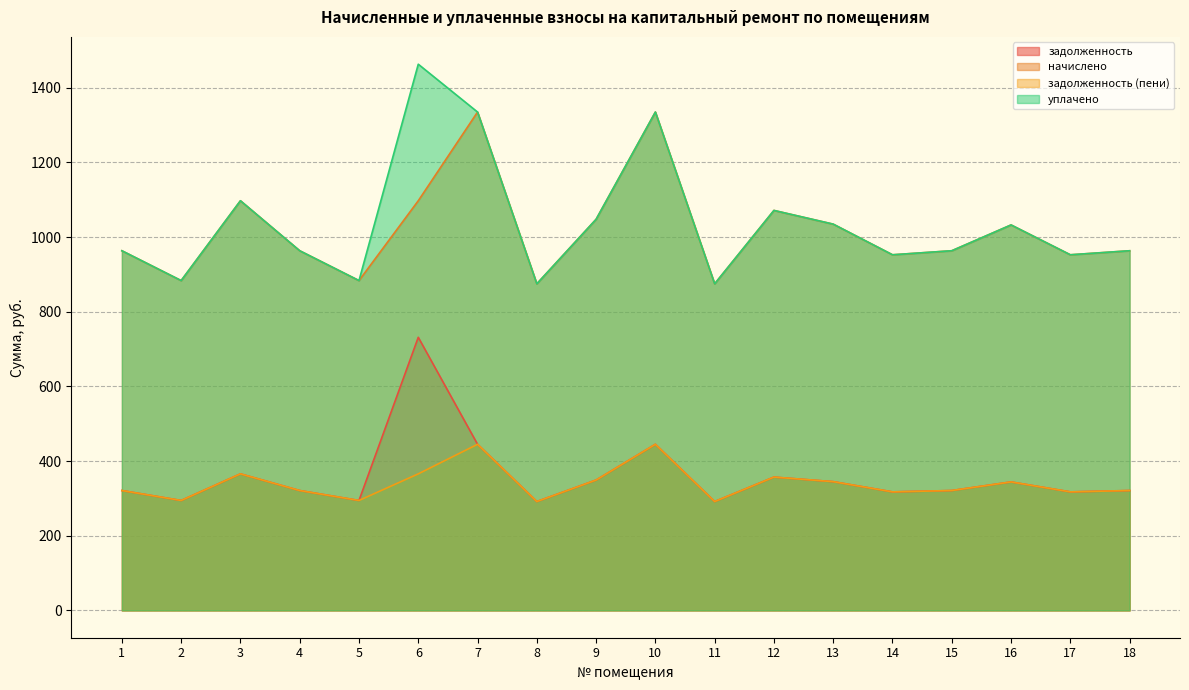

What is the difference between the задолженность (пени) values at 11 and 5?

2.9